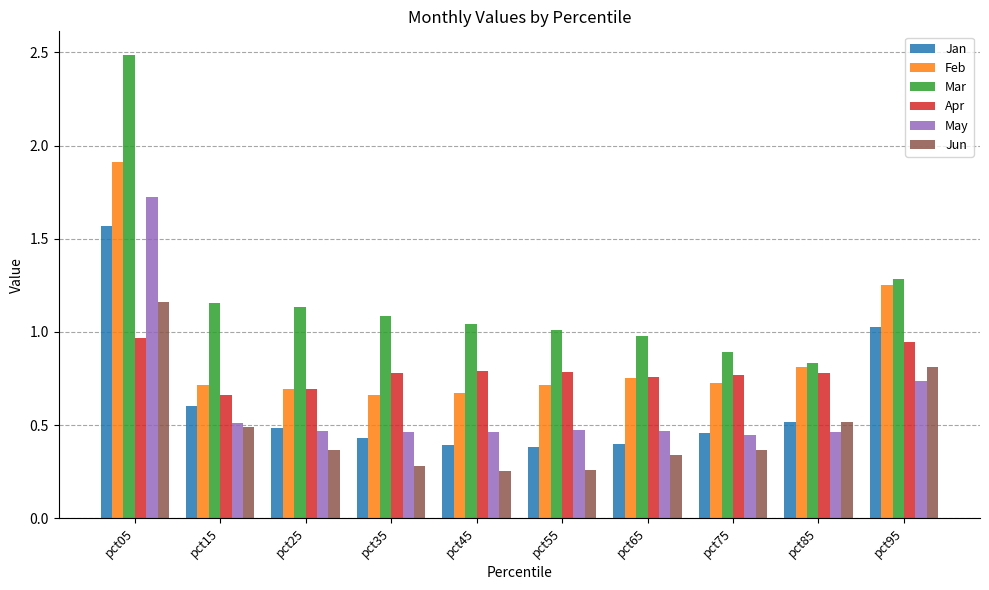

Which series has the largest range (max minus min)?

Mar